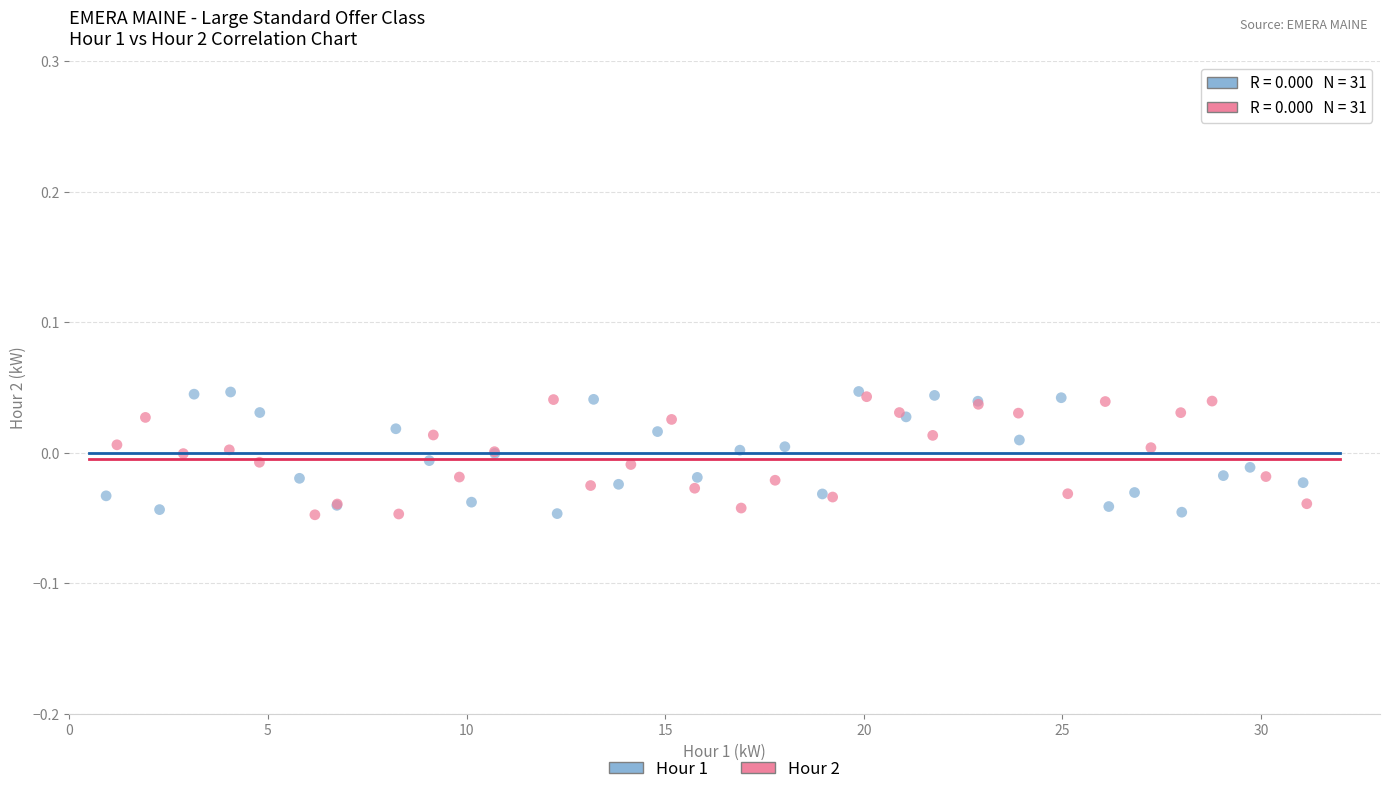

What are all the series names shown in the legend?

Hour 1, Hour 2